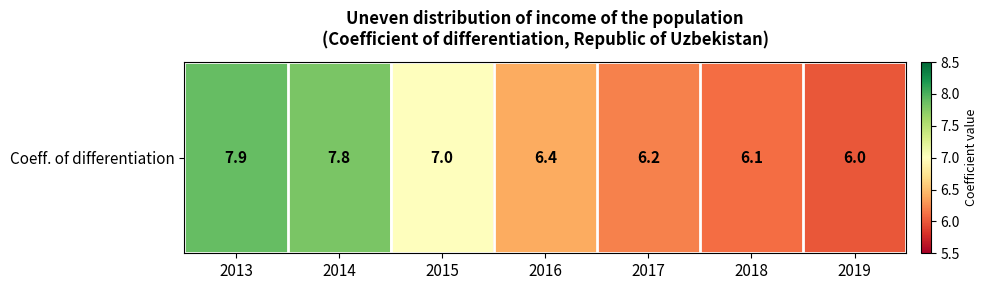

The chart shows a value of 7.0 at 2015. True or false?

True